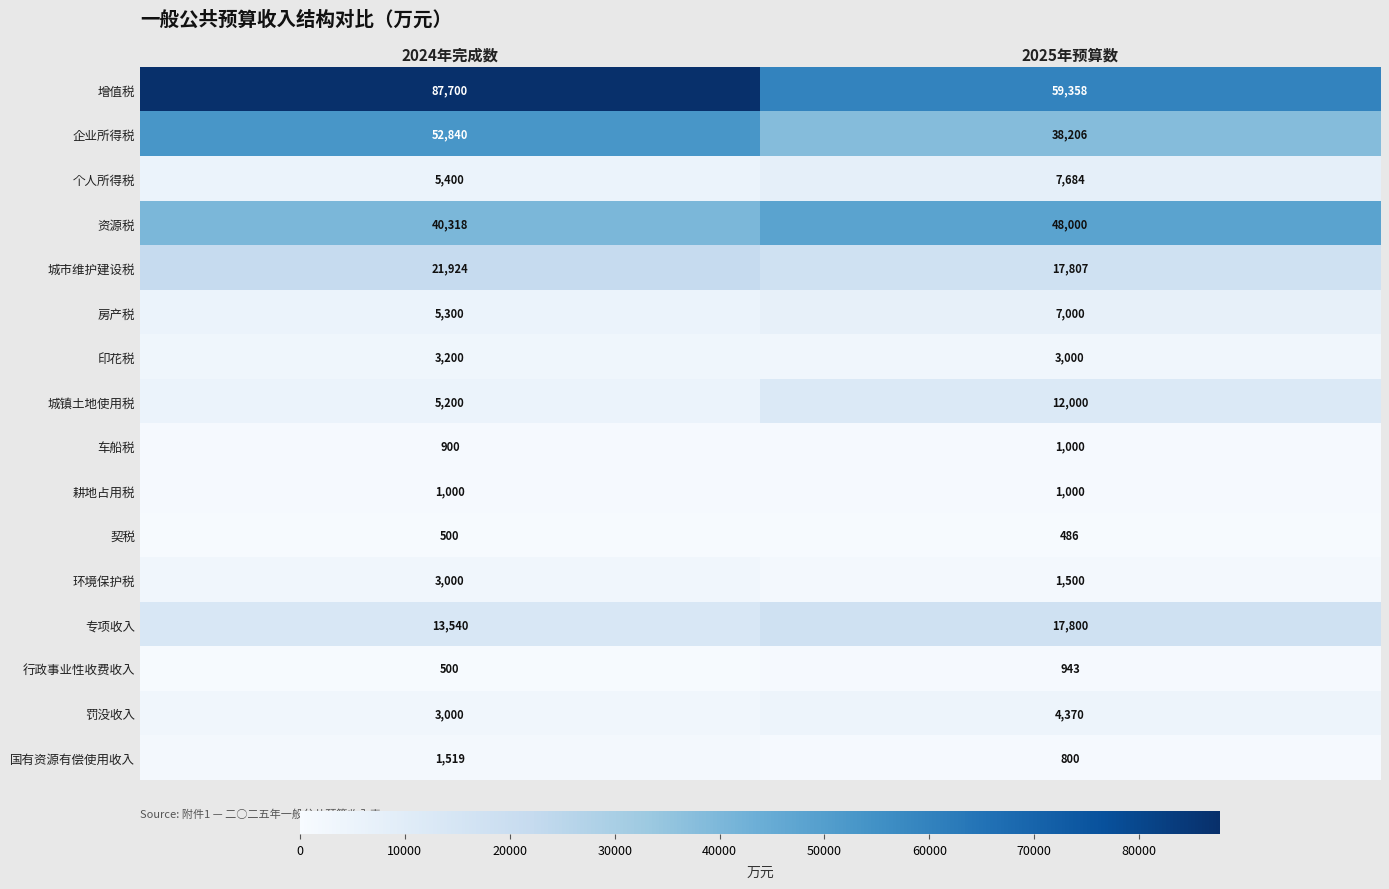

What is the approximate value of 个人所得税 at 2025年预算数, to the nearest 100?

7700